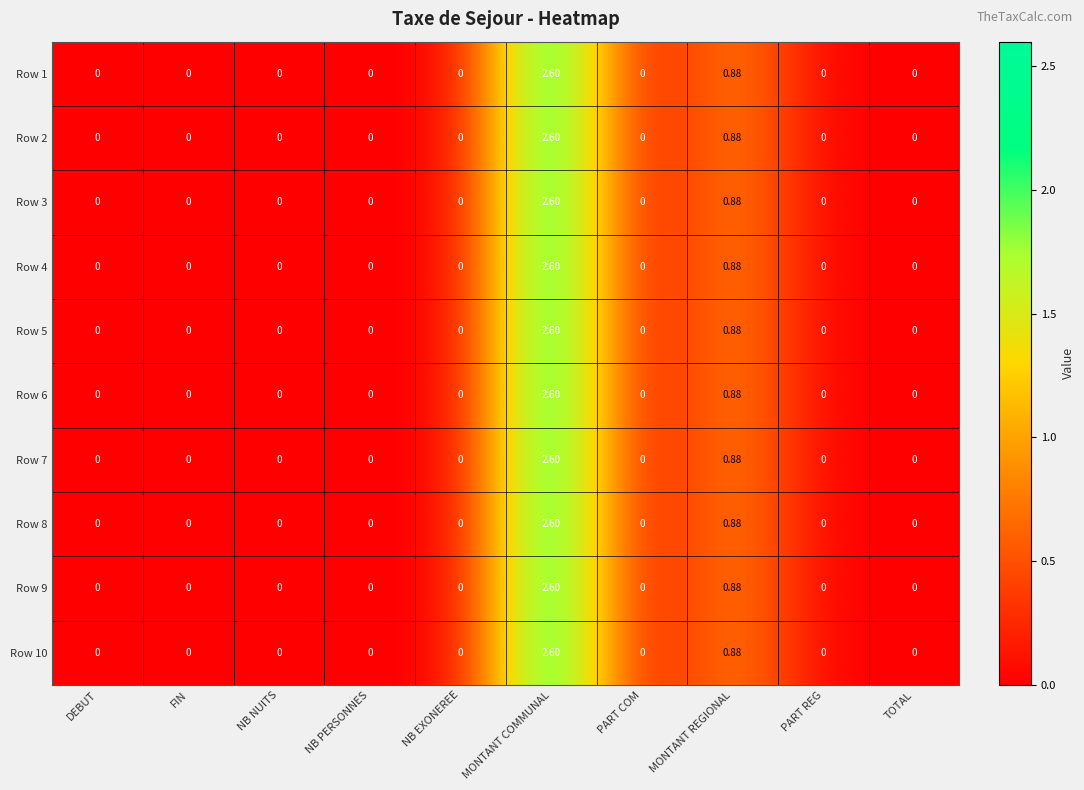

At which category is the sum across all series the highest?

MONTANT COMMUNAL